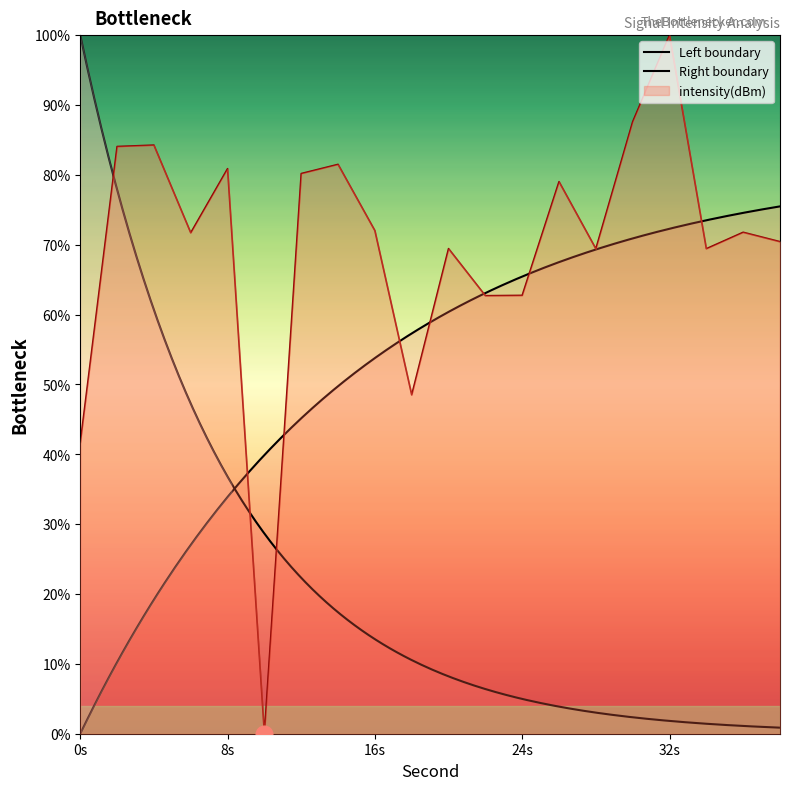

Is it true that the value at 2 is 84.1?

True